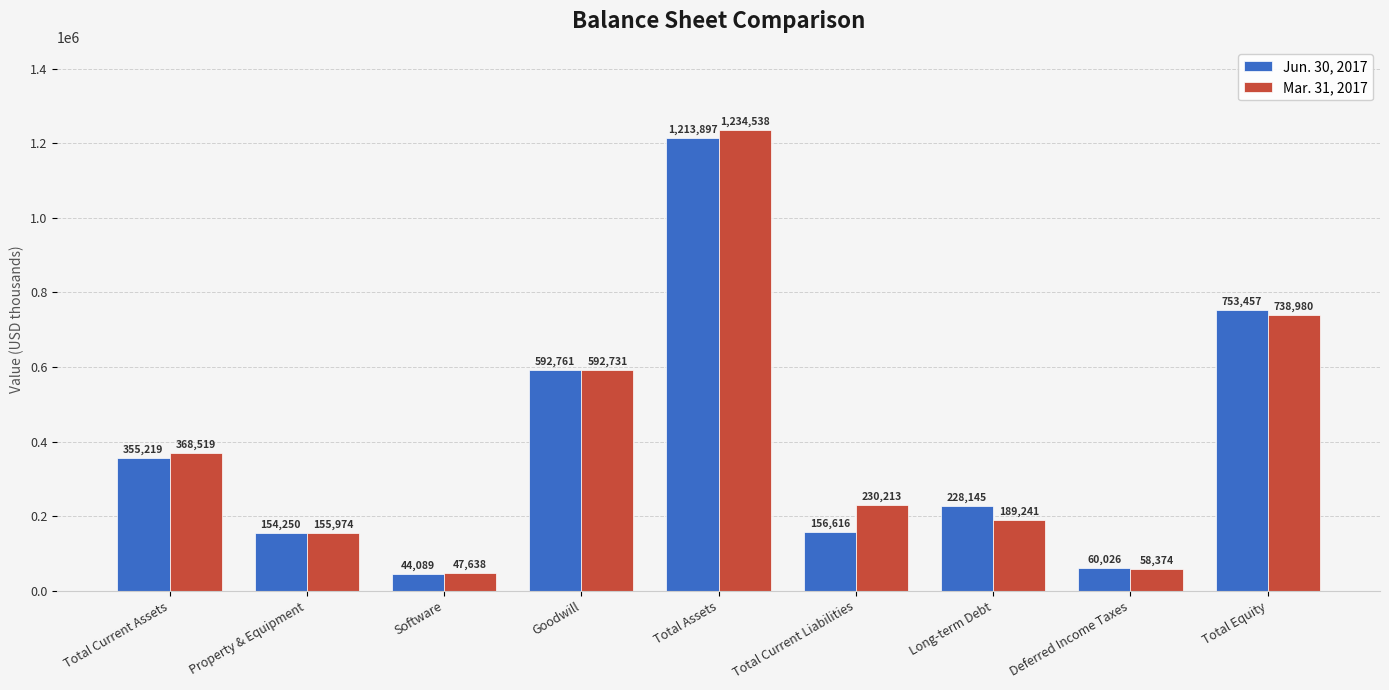

What is the total value across all series at Software?

91727